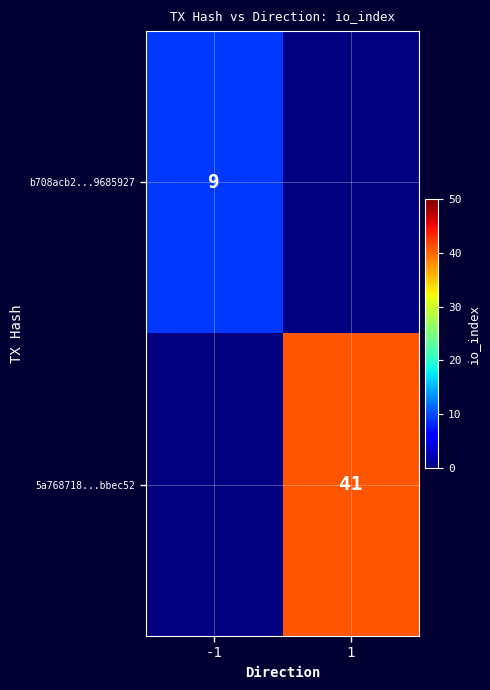

What is the greatest value displayed?

41.0